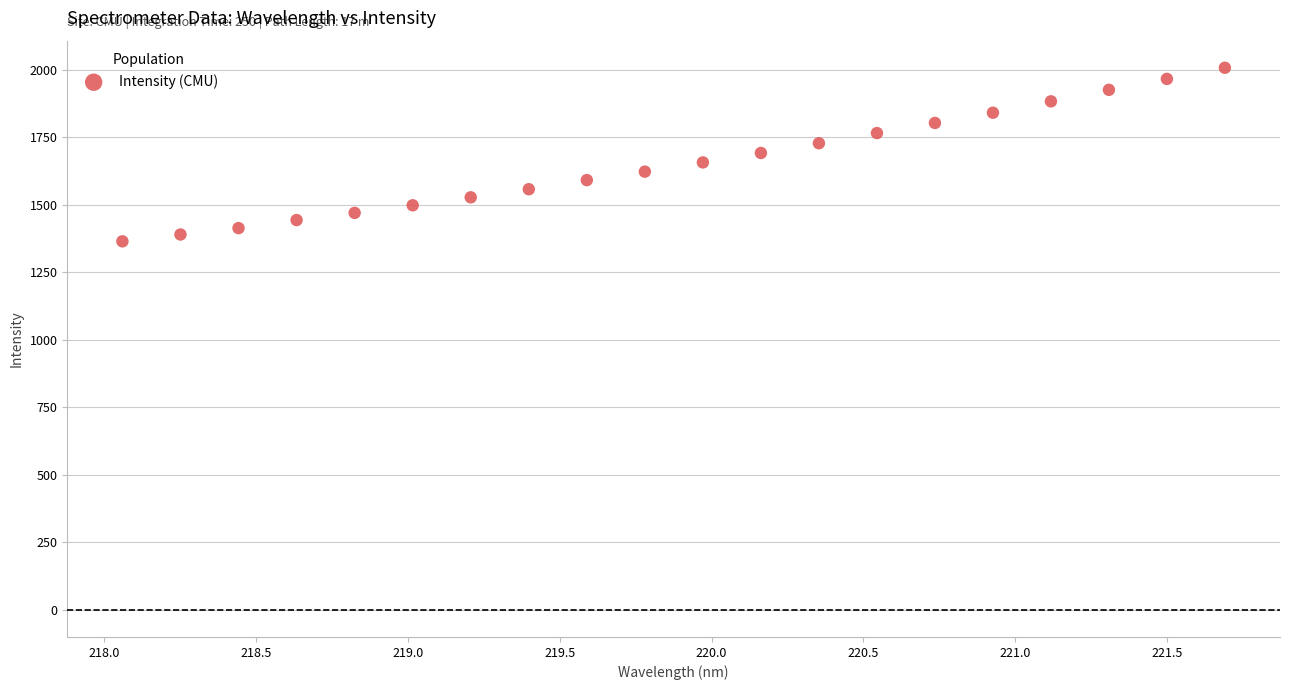

What is the range of X values (max minus min)?

3.6